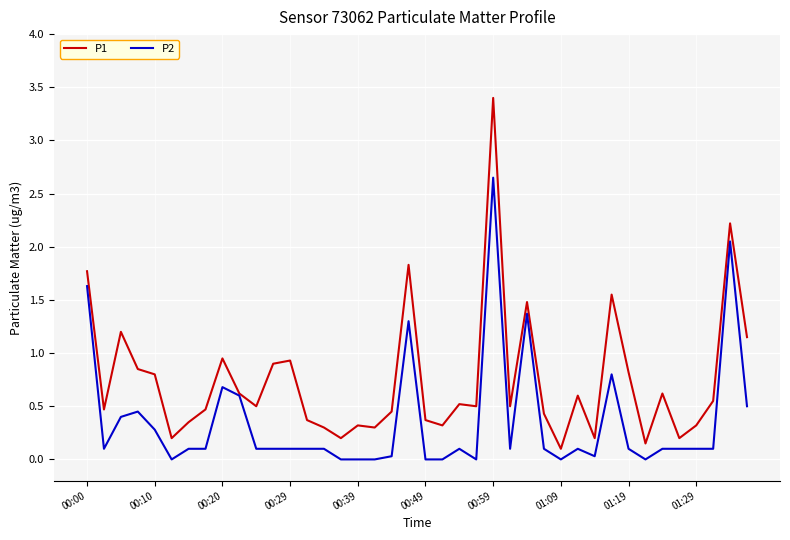

Rank the series by their average value, from highest to lowest.

P1, P2